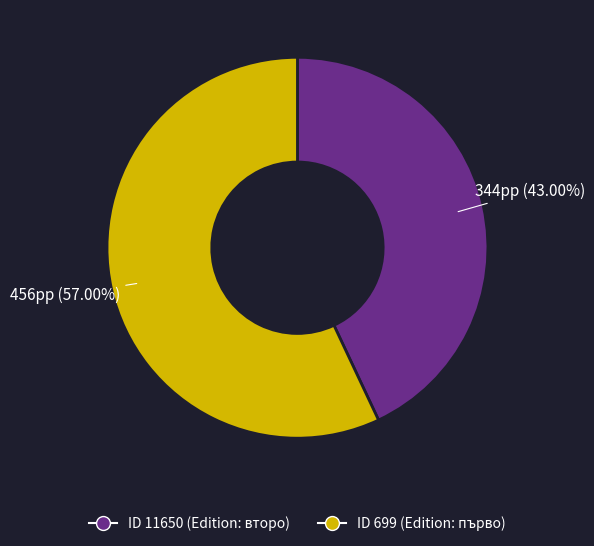

Is there any slice that represents more than half of the pie?

Yes